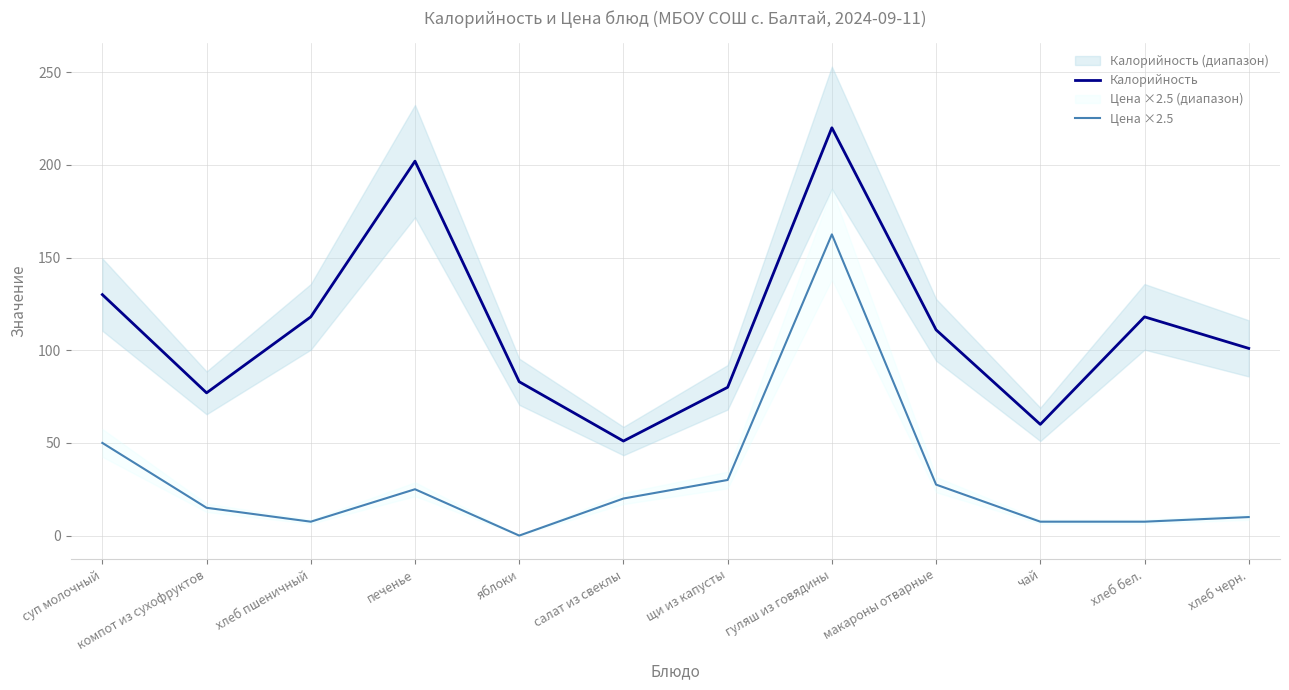

At which label is Цена ×2.5 closest to 81?

суп молочный